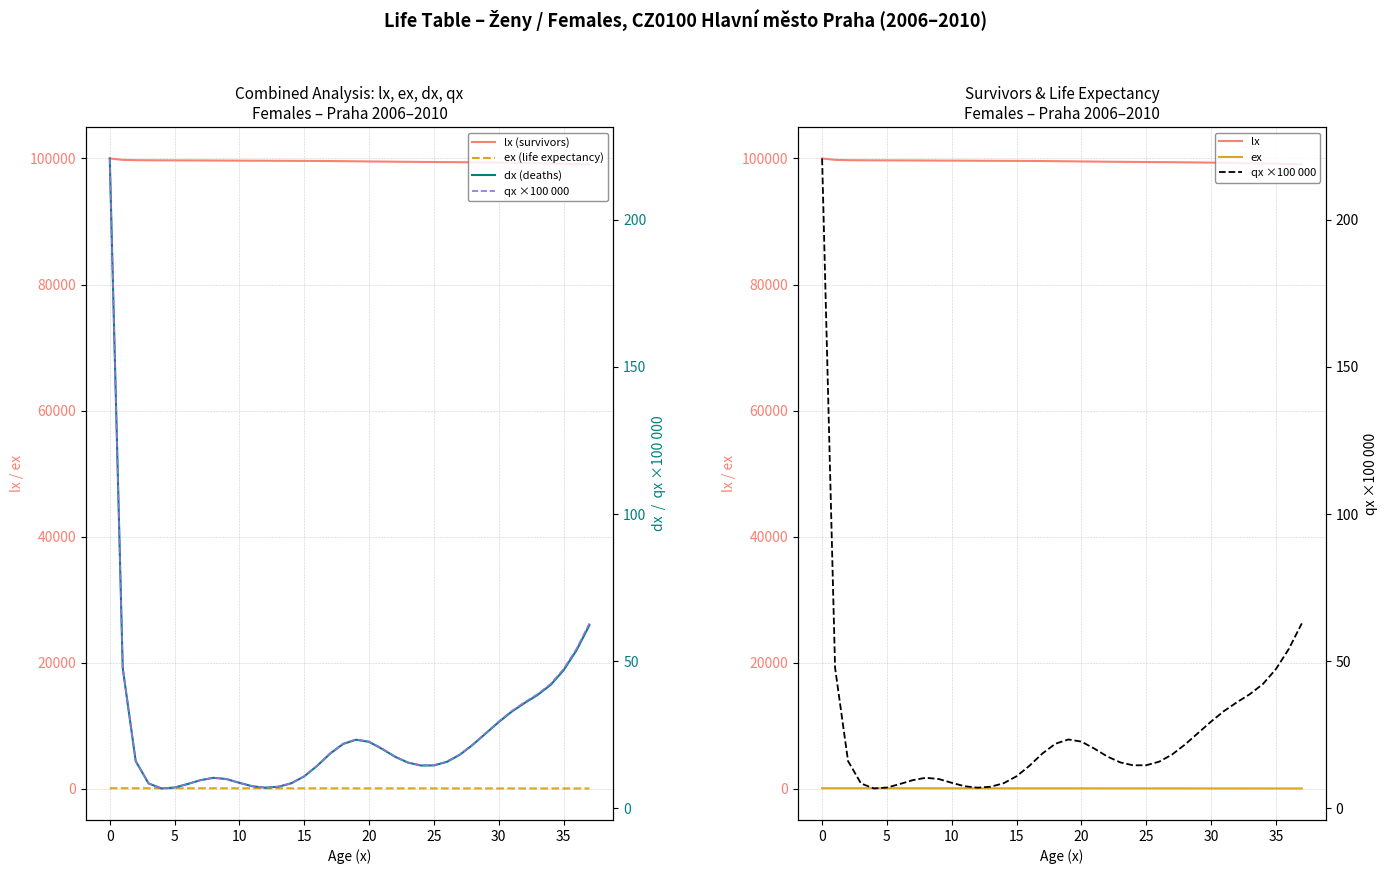

How many values in the lx series are below 99573?

19